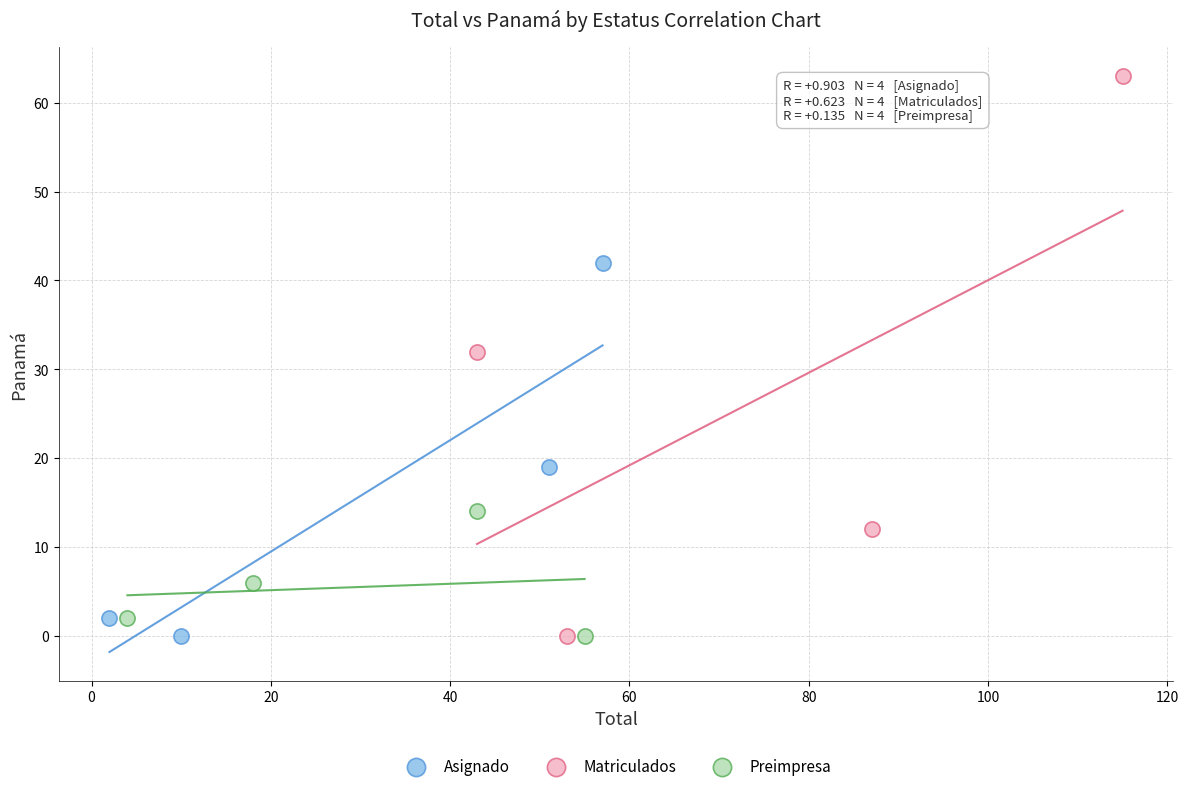

Which series reaches the maximum Y coordinate?

Matriculados